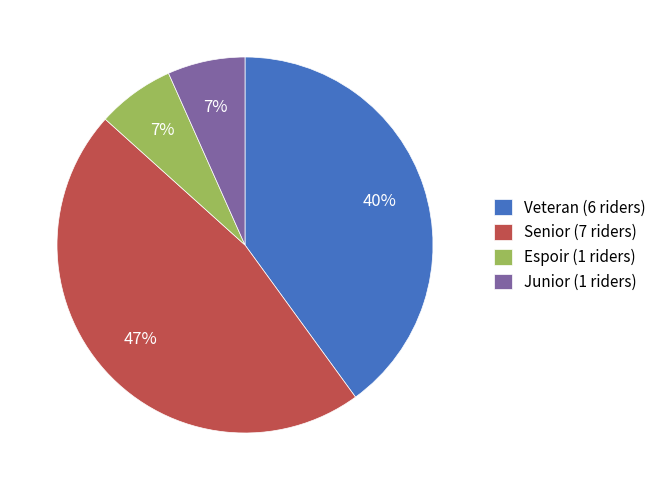

What is the ratio of the value at Veteran to the value at Senior?

0.9